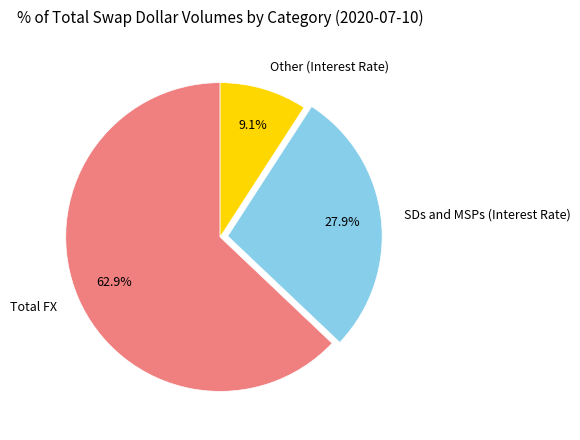

The Total FX slice represents 49% of the pie. True or false?

False